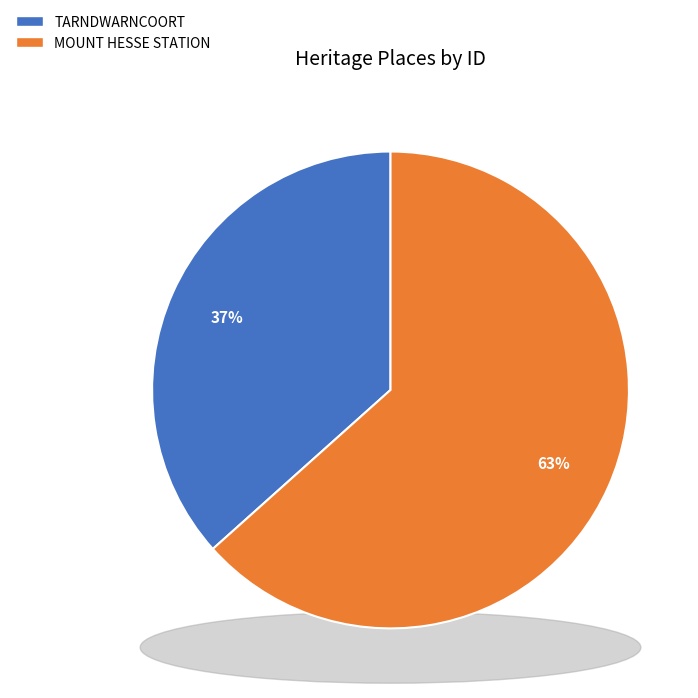

How much of the chart is everything except MOUNT HESSE STATION?

36.6%